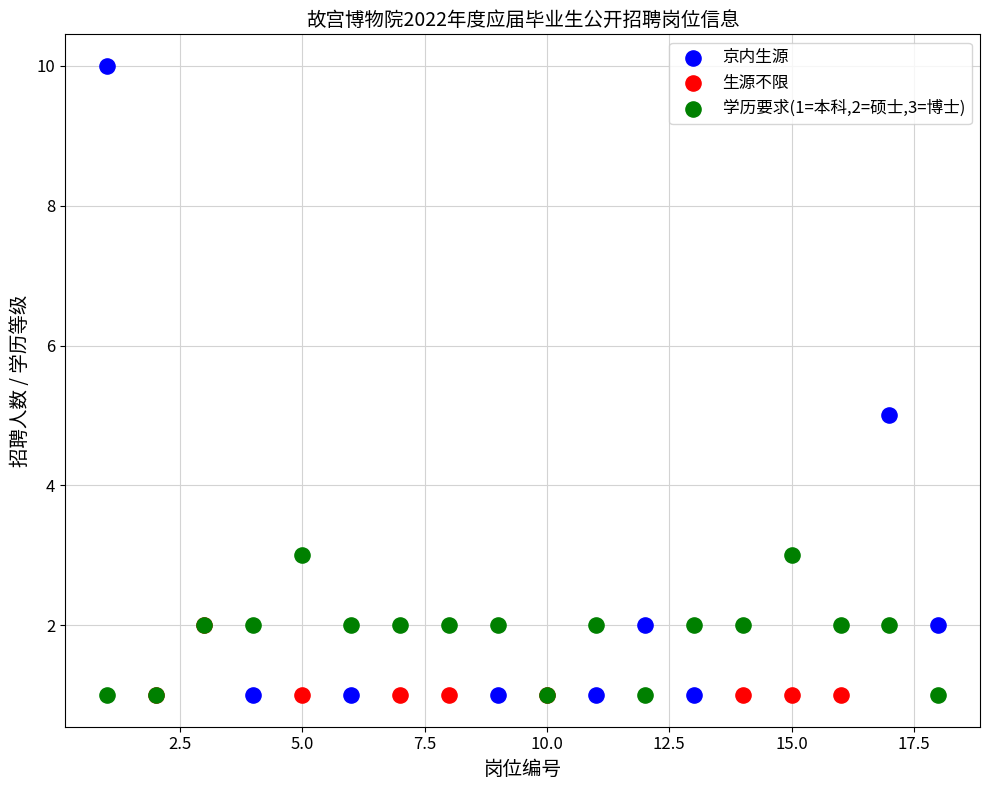

Which series has the largest Y range (max minus min)?

京内生源